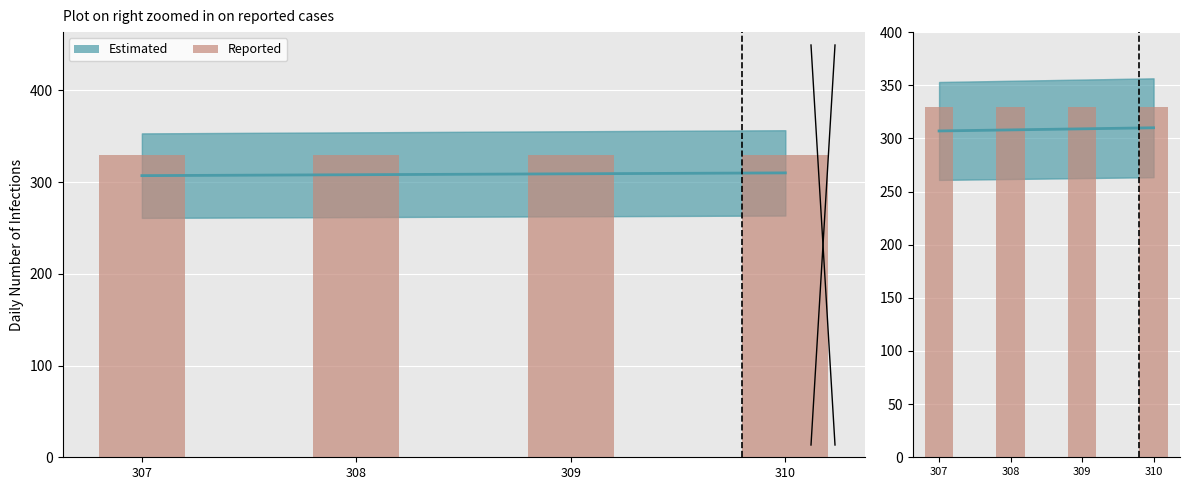

How many data points are less than 309?

2